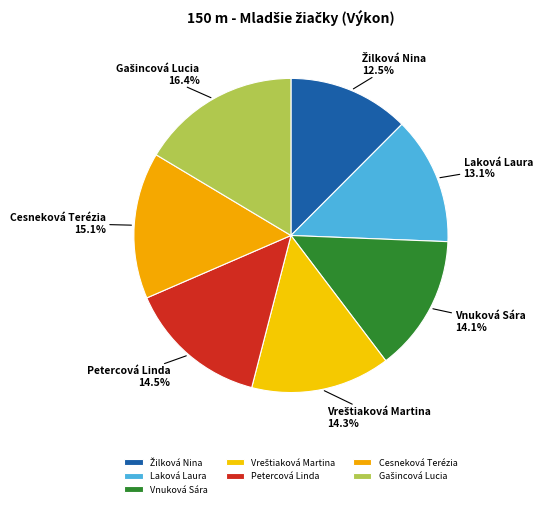

What percentage is the Cesneková Terézia slice, to the nearest percent?

15%